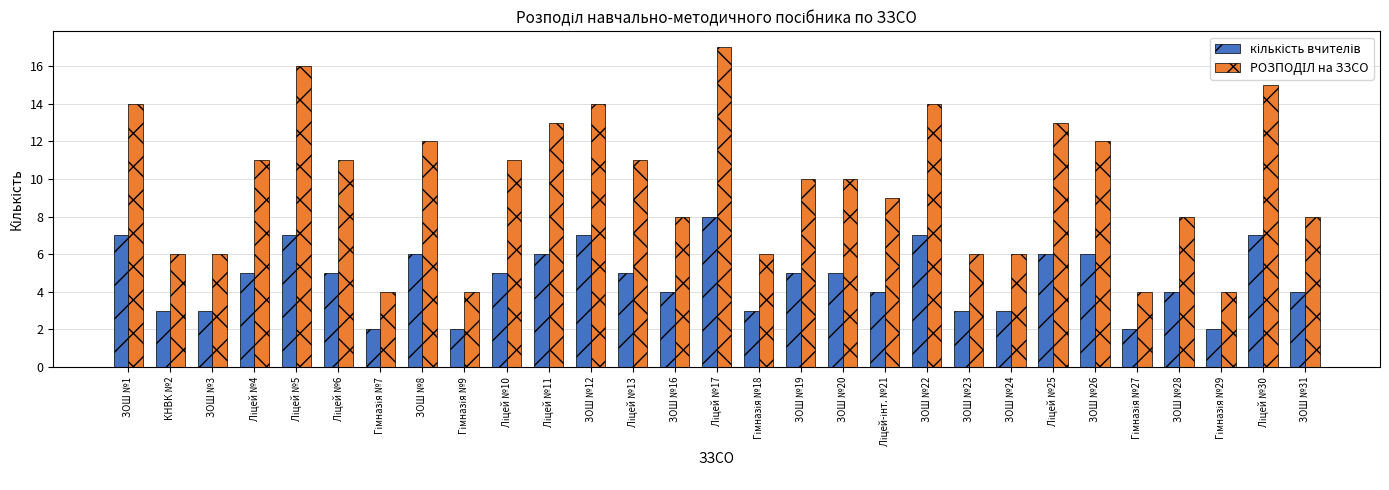

What is the maximum value shown in the chart?

17